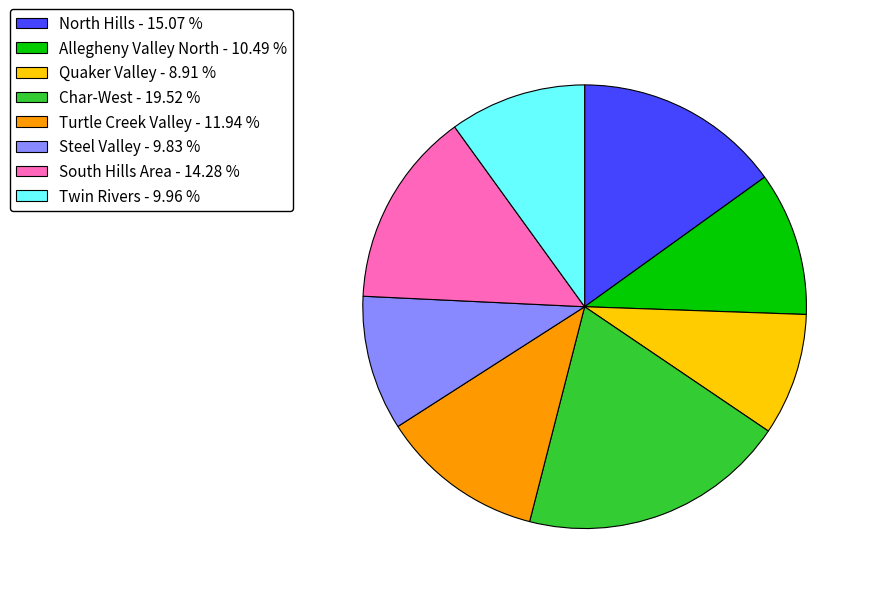

True or false: Allegheny Valley North accounts for 10% of the total.

True